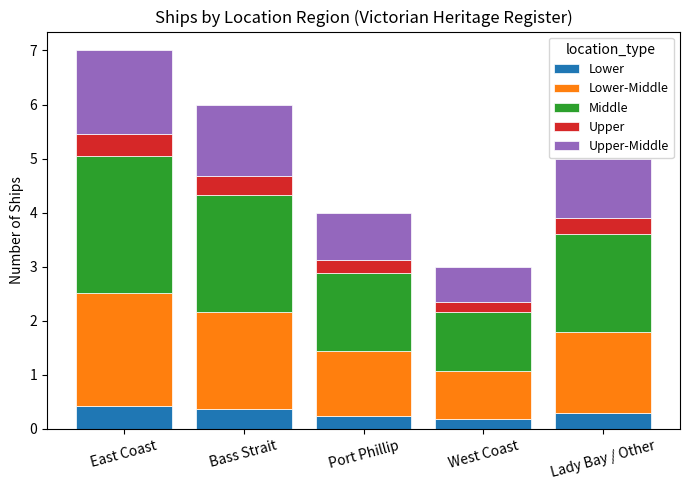

At which category is the sum across all series the highest?

East Coast